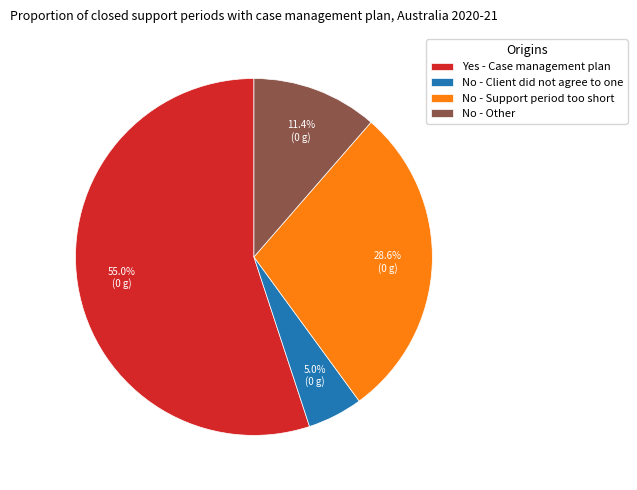

How much of the chart is everything except No - Support period too short?

71.4%